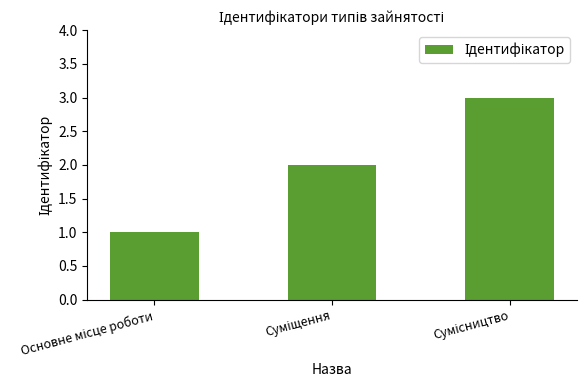

What is the maximum value shown in the chart?

3